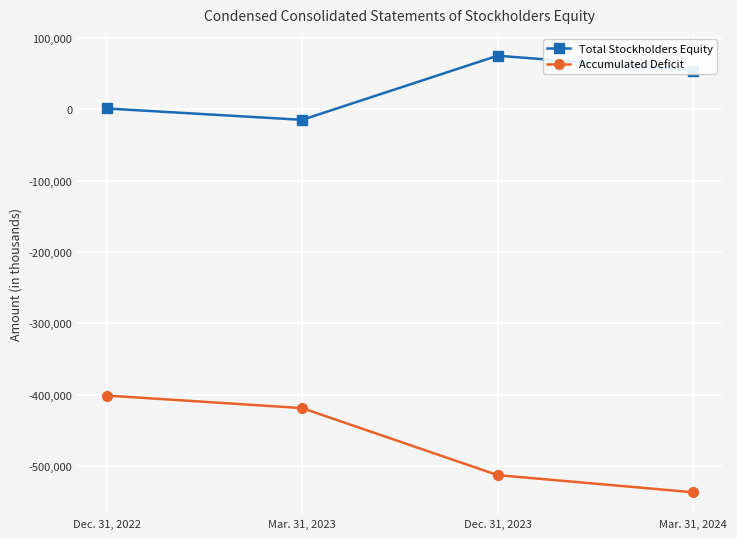

The Accumulated Deficit series shows -537068 at Mar. 31, 2024. True or false?

True